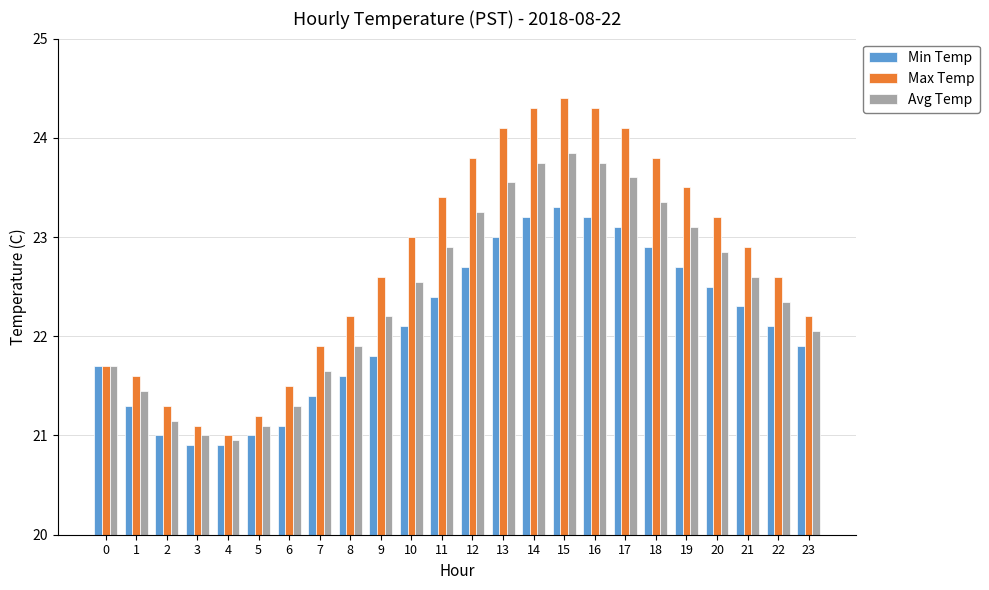

The value of Avg Temp at 12 is 23.2. True or false?

True